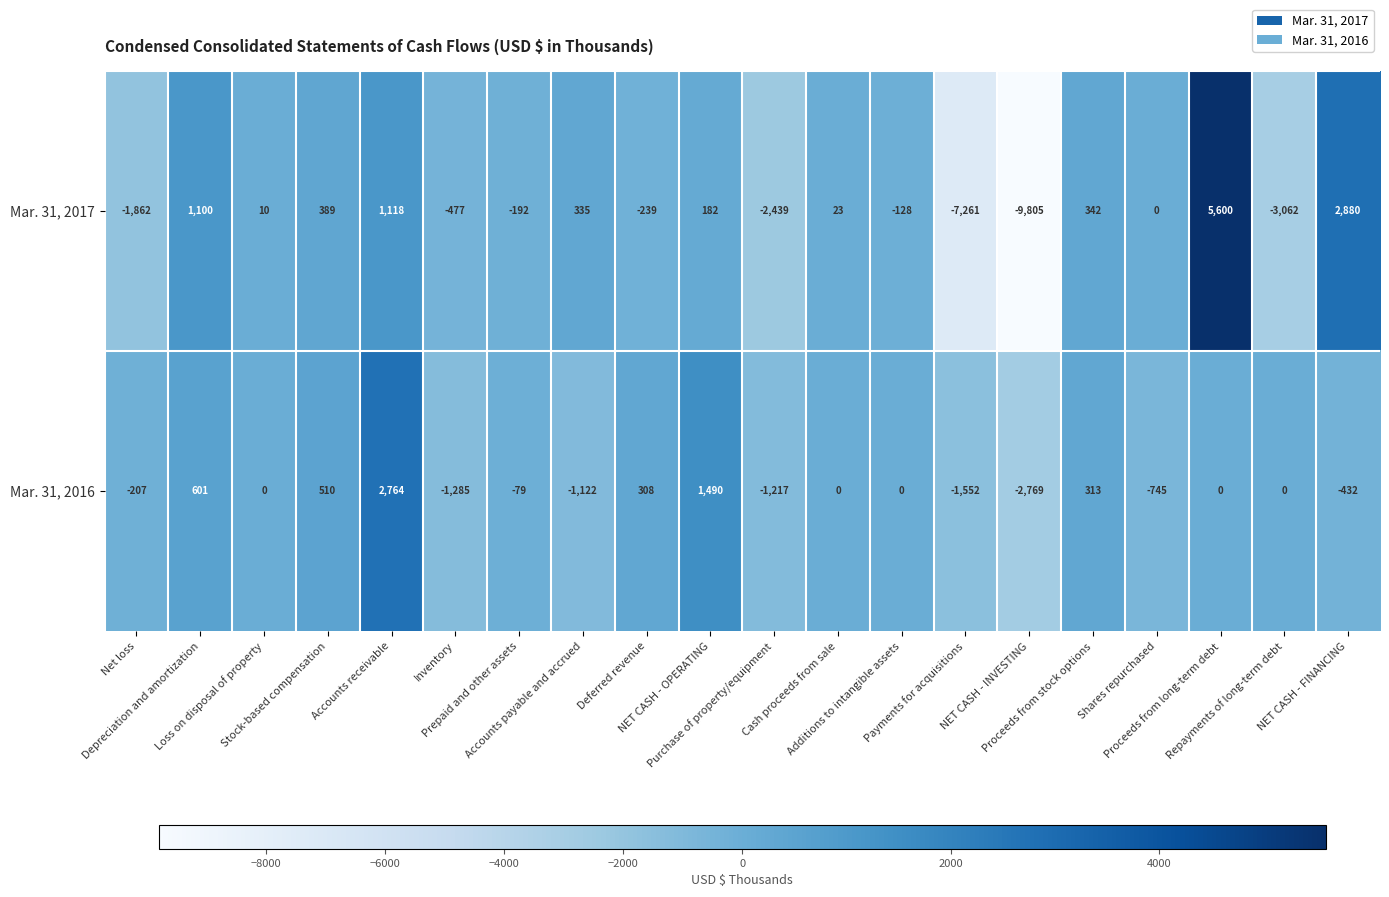

Rank the series by their average value, from lowest to highest.

Mar. 31, 2017, Mar. 31, 2016